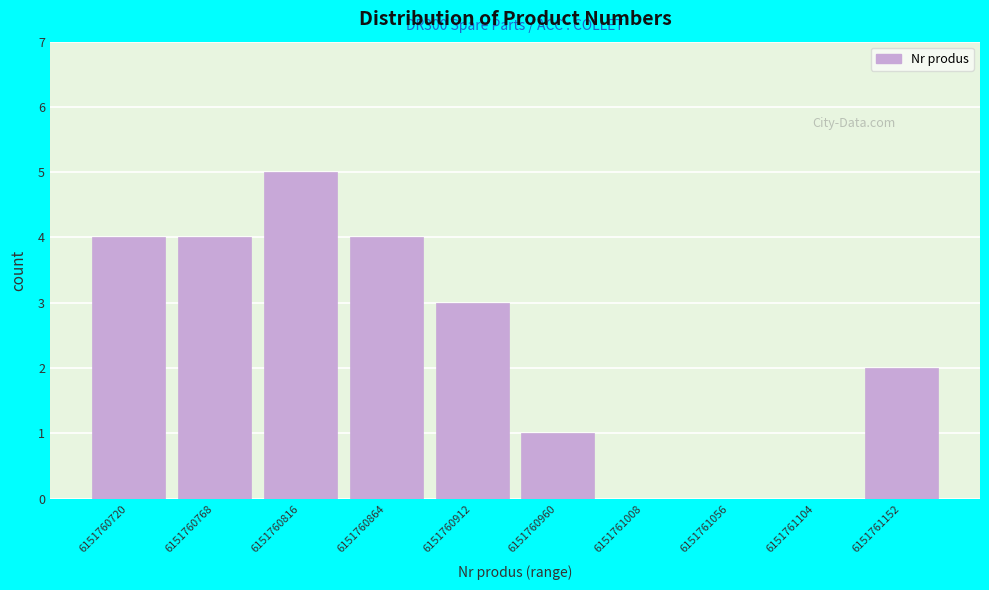

Reading left to right, extract all data points from this chart.

6151760720=4	6151760768=4	6151760816=5	6151760864=4	6151760912=3	6151760960=1	6151761008=0	6151761056=0	6151761104=0	6151761152=2